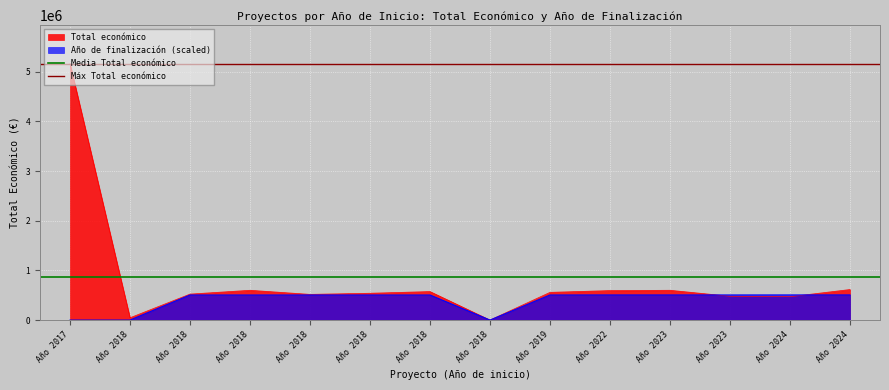

True or false: Media Total económico has a value of 867766.9 at Año 2017.

True